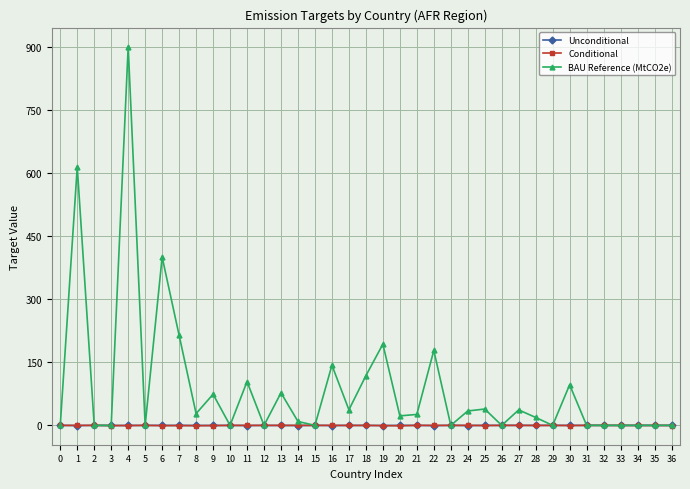

Which series has the largest range (max minus min)?

BAU Reference (MtCO2e)